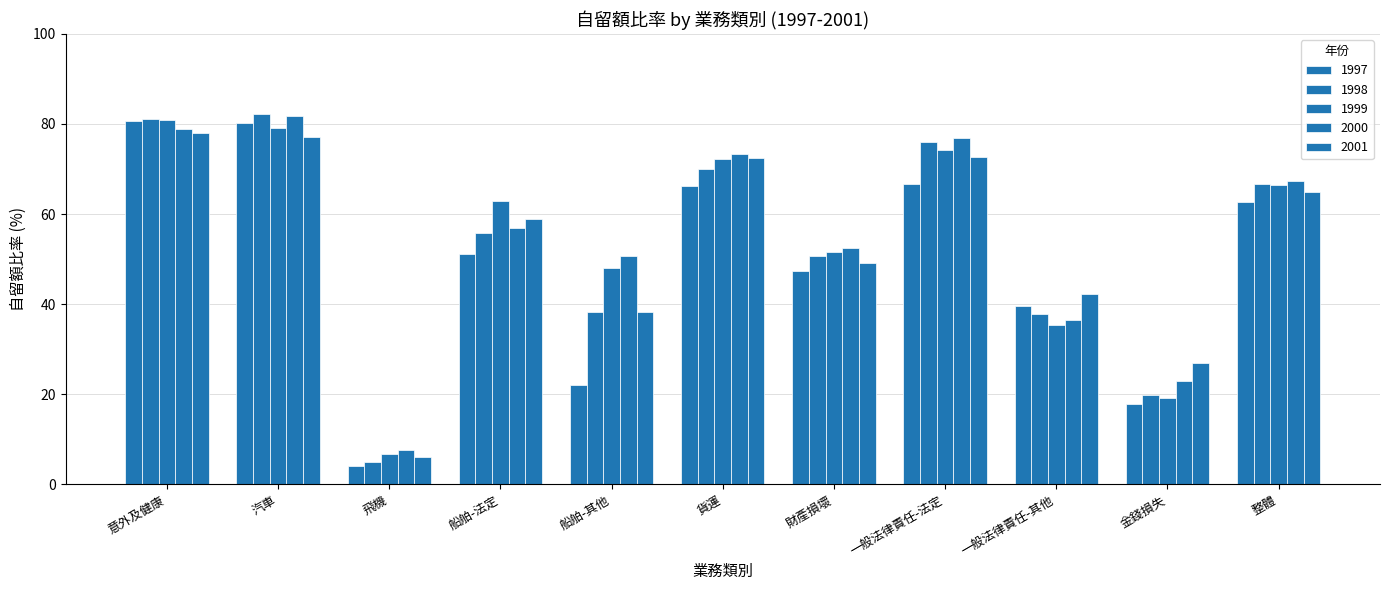

What is the label of the 7th bar from the right?

船舶-其他